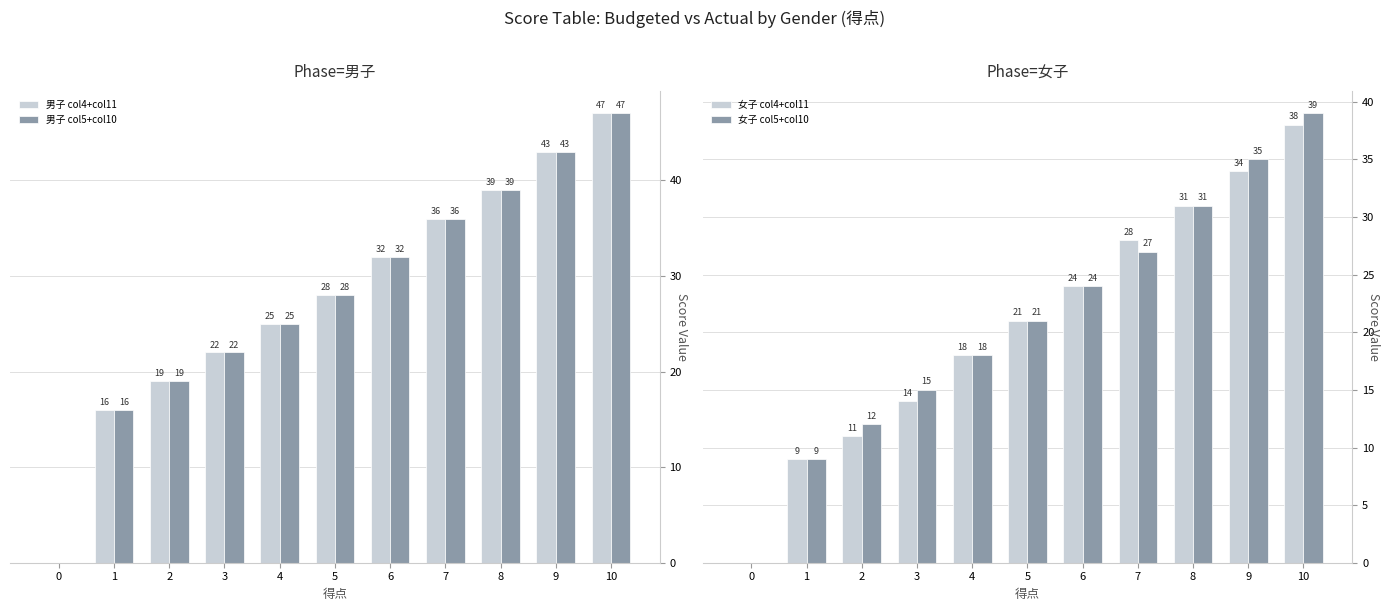

True or false: 女子 col4+col11 has a value of 0 at 0.

True